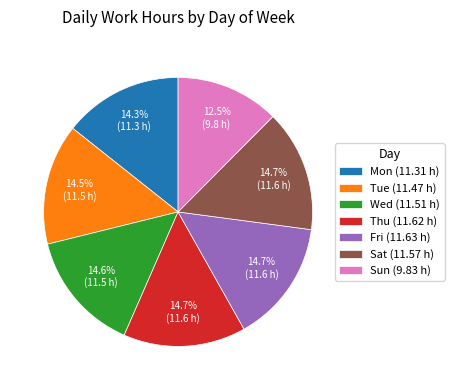

What percentage is NOT represented by Mon (11.31 h)?

85.7%